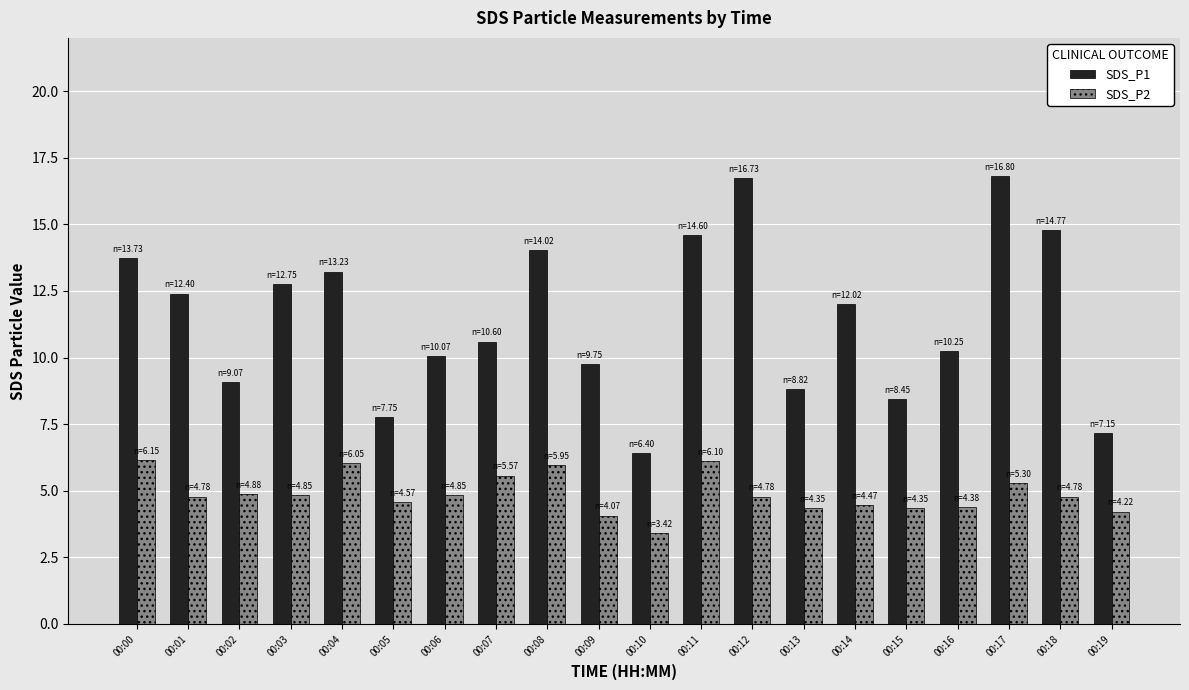

Which series changed the most between 00:08 and 00:16?

SDS_P1